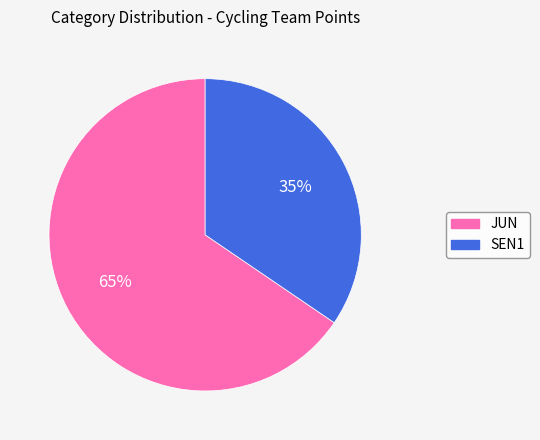

Rank the categories by value from lowest to highest.

SEN1, JUN